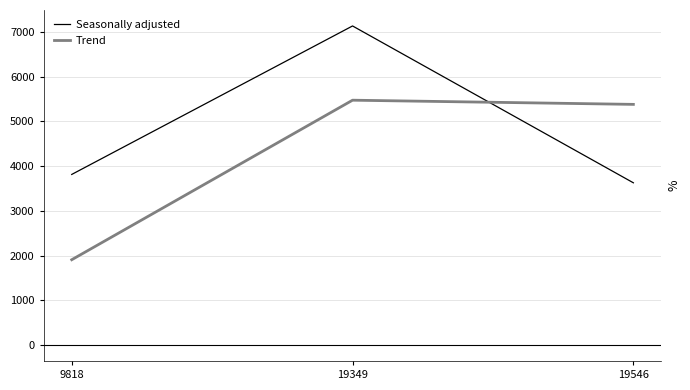

What is the minimum value shown in the chart?

1906.5